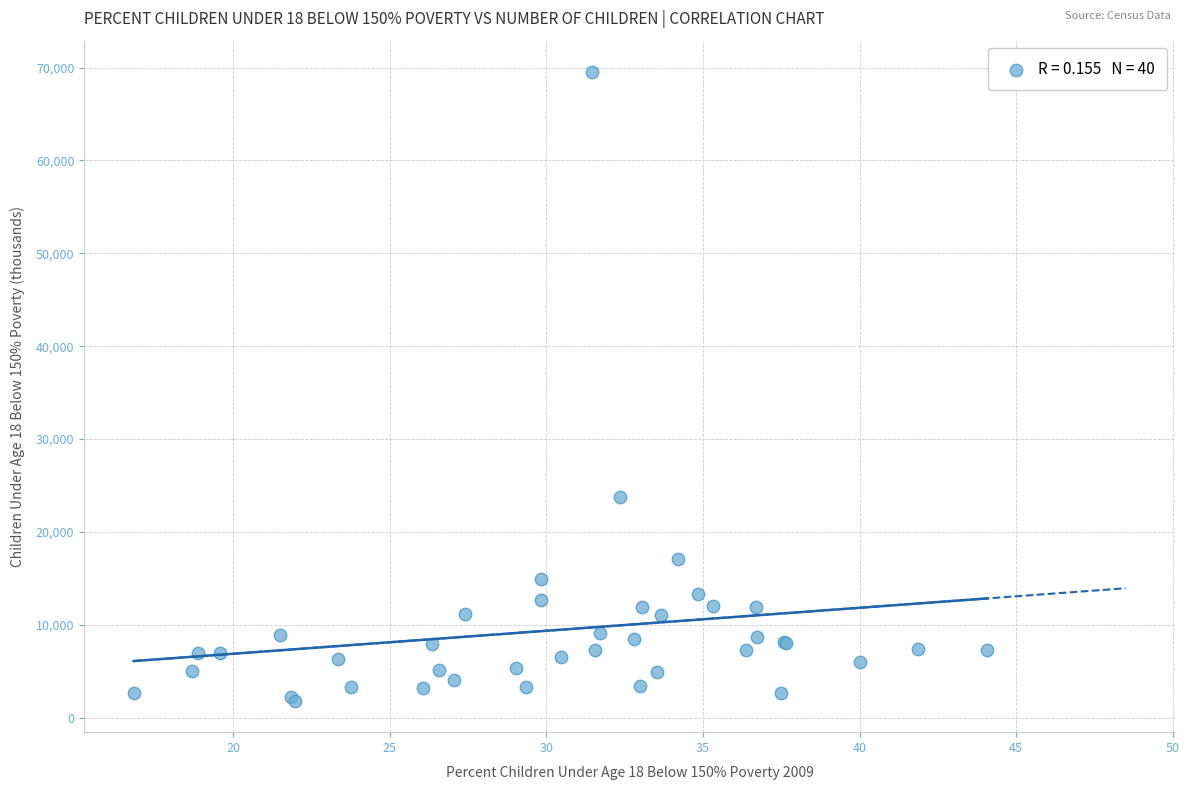

What Y value in the scatter plot is closest to 35670?

23775.3